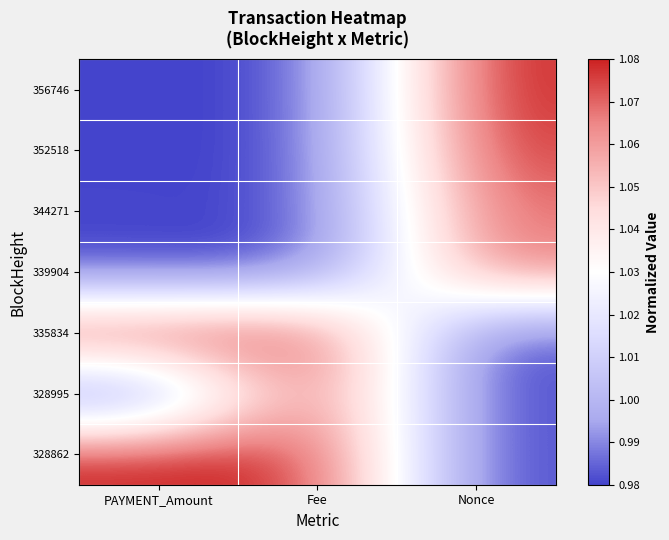

Reading left to right, extract all data points from this chart.

328862: PAYMENT_Amount=1.1	Fee=1.1	Nonce=1.0
328995: PAYMENT_Amount=1.0	Fee=1.1	Nonce=1.0
335834: PAYMENT_Amount=1.1	Fee=1.1	Nonce=1.0
339904: PAYMENT_Amount=1.0	Fee=1.0	Nonce=1.1
344271: PAYMENT_Amount=1.0	Fee=1.0	Nonce=1.1
352518: PAYMENT_Amount=1.0	Fee=1.0	Nonce=1.1
356746: PAYMENT_Amount=1.0	Fee=1.0	Nonce=1.1